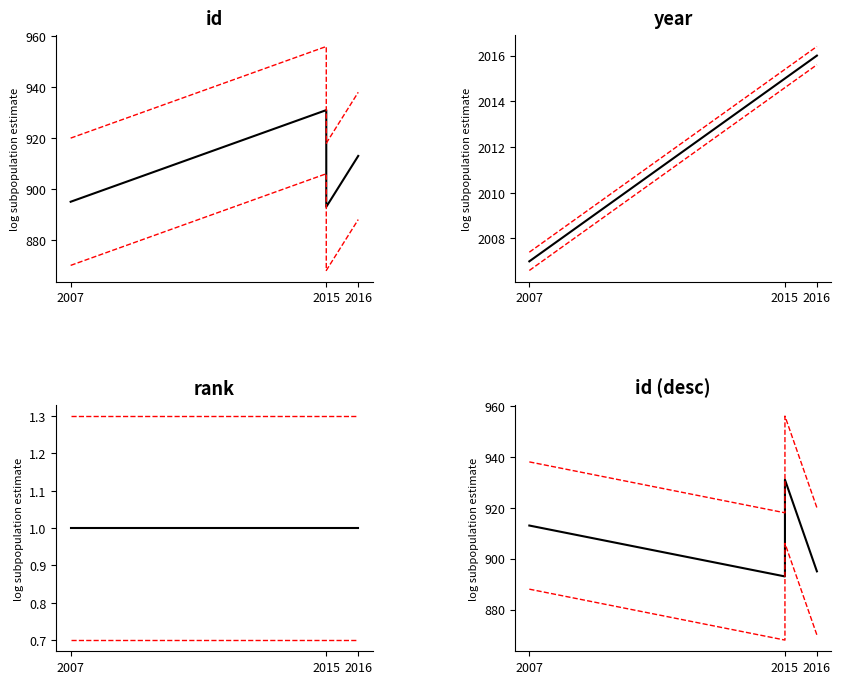

List the series in order of their peak value, lowest first.

rank, id, year